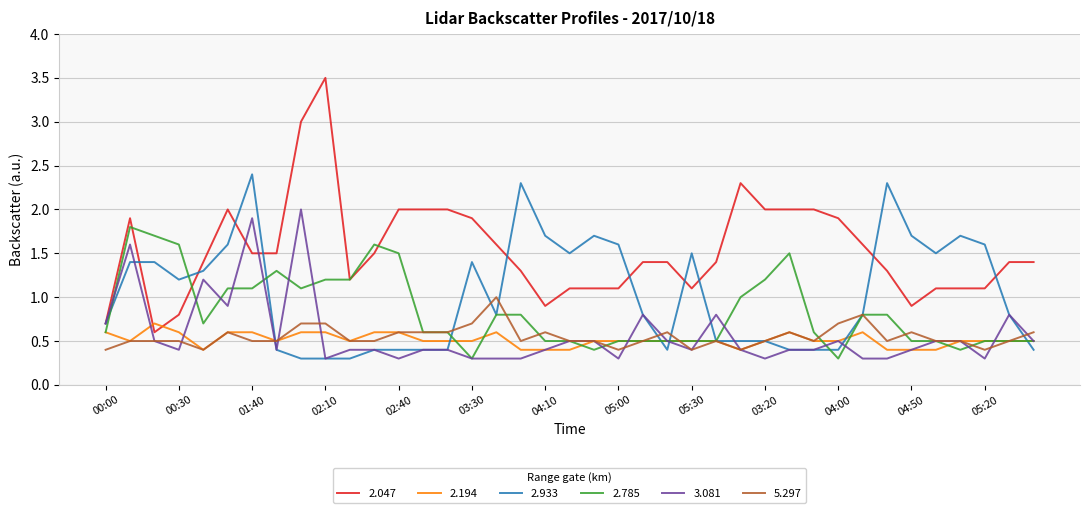

Which series has the widest spread of values?

2.047